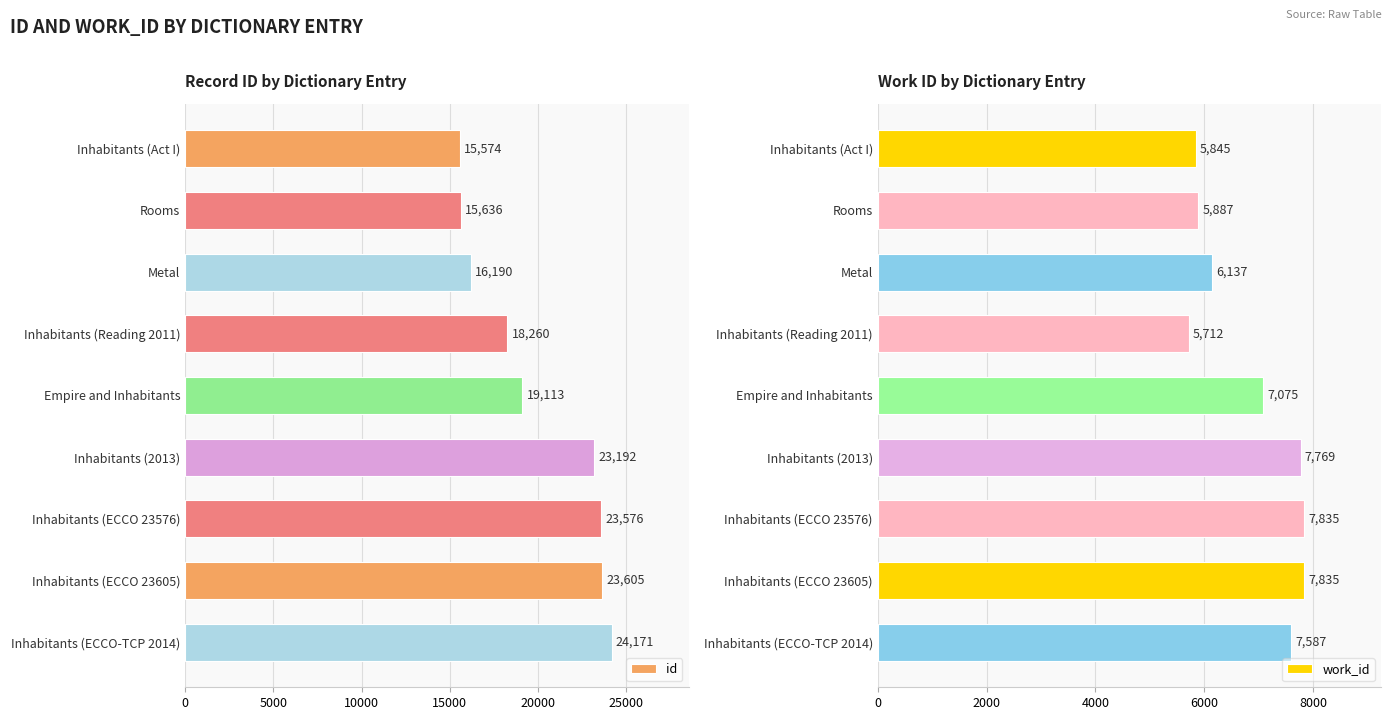

The value of id at Inhabitants (Reading 2011) is 30520. True or false?

False